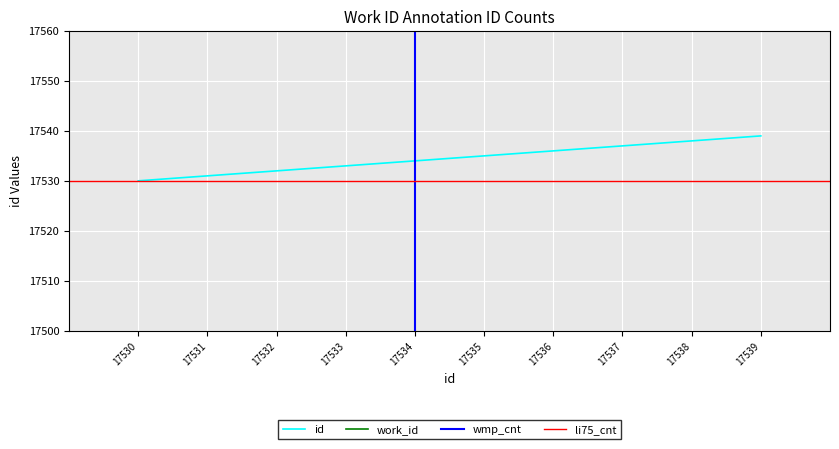

The chart shows a value of 11236 at 17539. True or false?

False